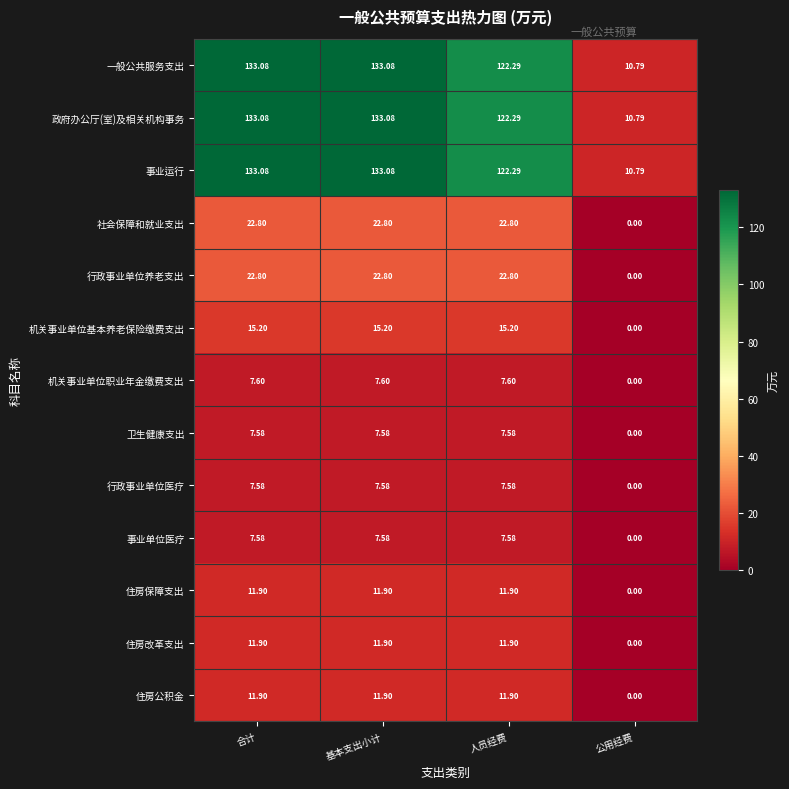

What is the total value across all series at 合计?

526.1